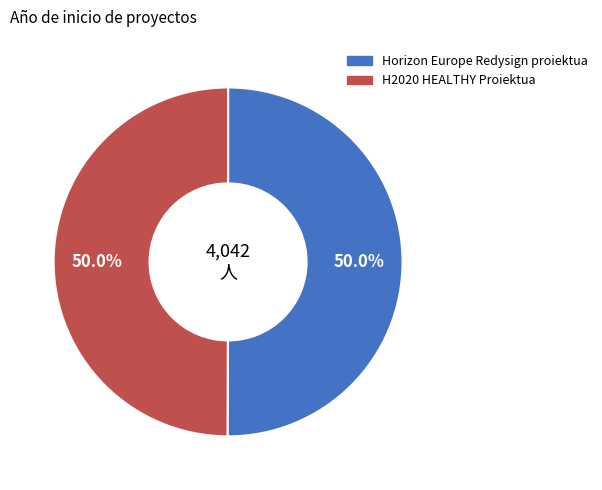

How many segments does this pie chart have?

2